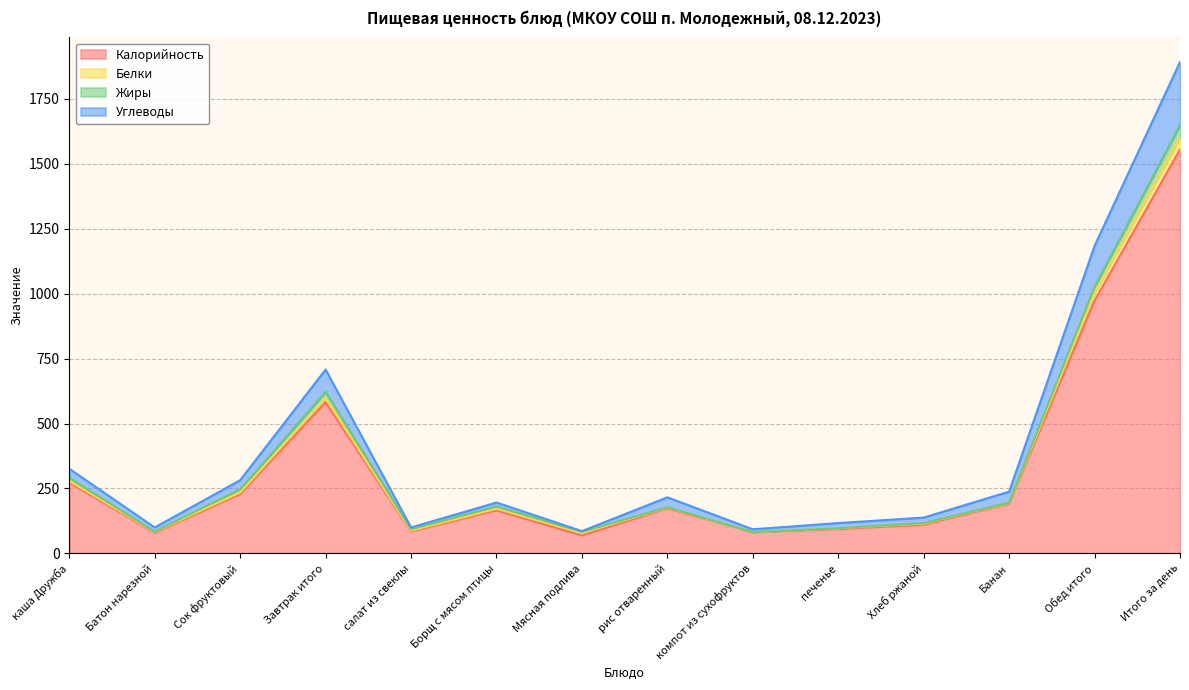

What is the approximate value of Калорийность at Обед итого?

973